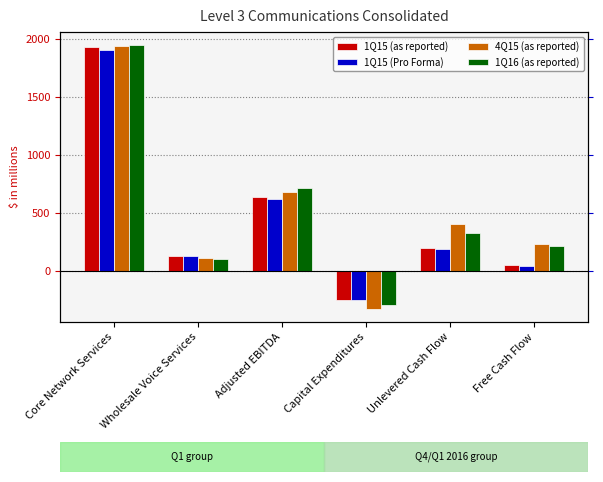

What is the label of the 3rd bar from the right?

Capital Expenditures